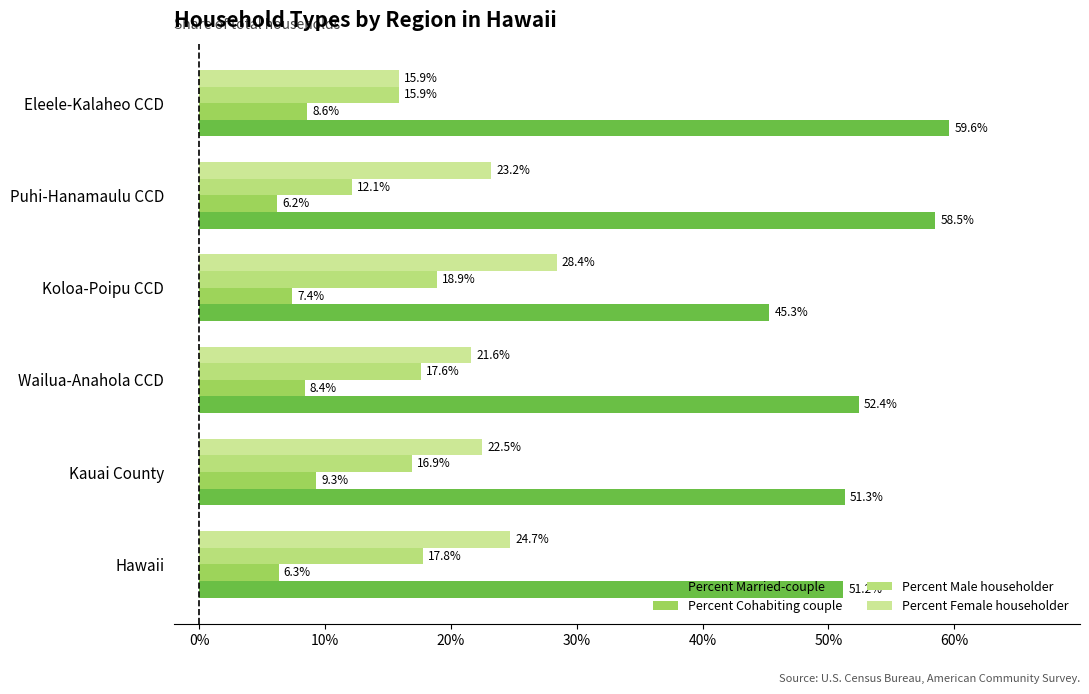

Rank the series by their maximum value, from highest to lowest.

Percent Married-couple, Percent Female householder, Percent Male householder, Percent Cohabiting couple